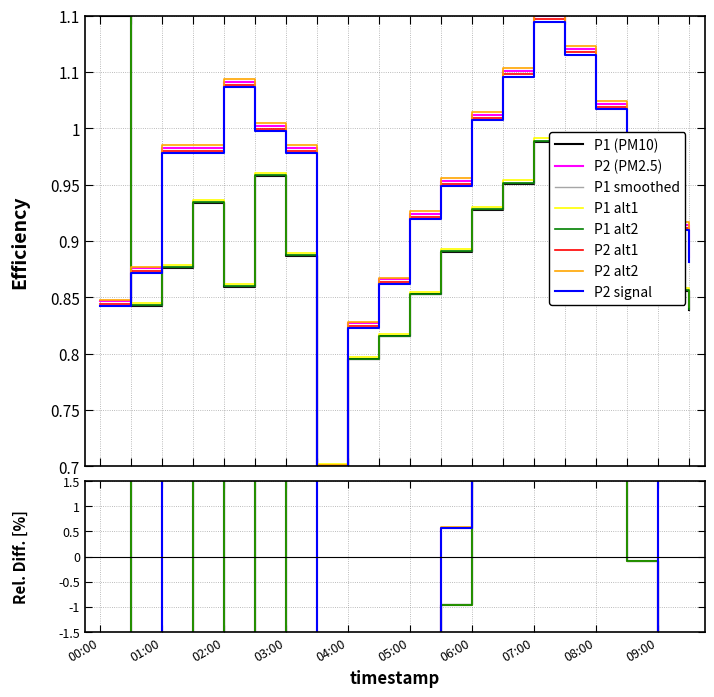

At which category is the sum across all series the highest?

07:00